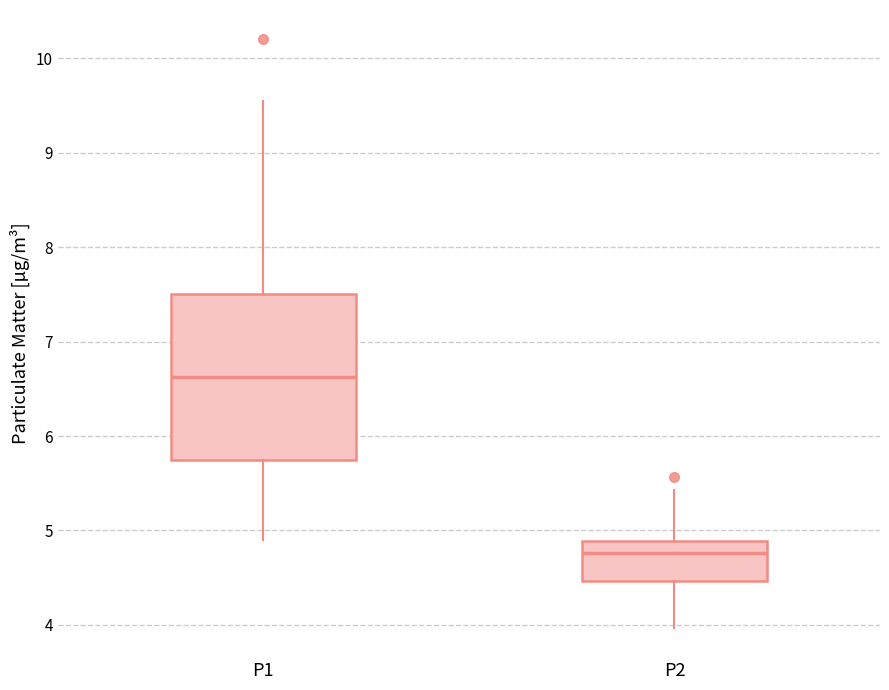

Which box is the tallest, from its lower edge to its upper edge?

P1